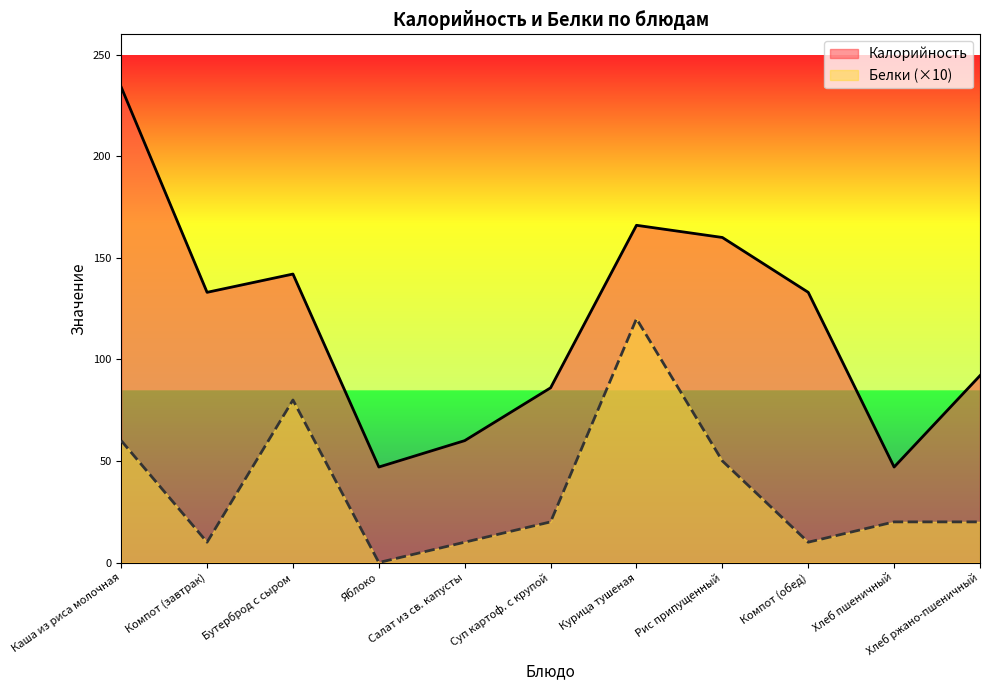

In Калорийность, how many points are higher than both neighbors (excluding endpoints)?

2